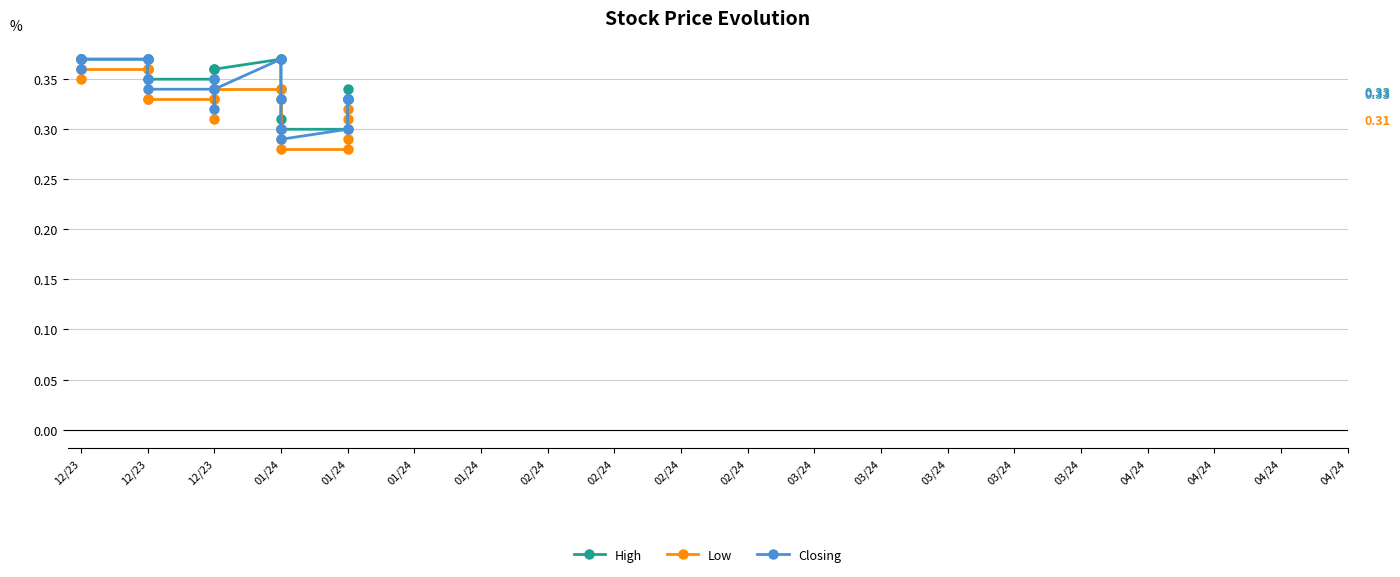

True or false: Low and Closing cross at least once.

False